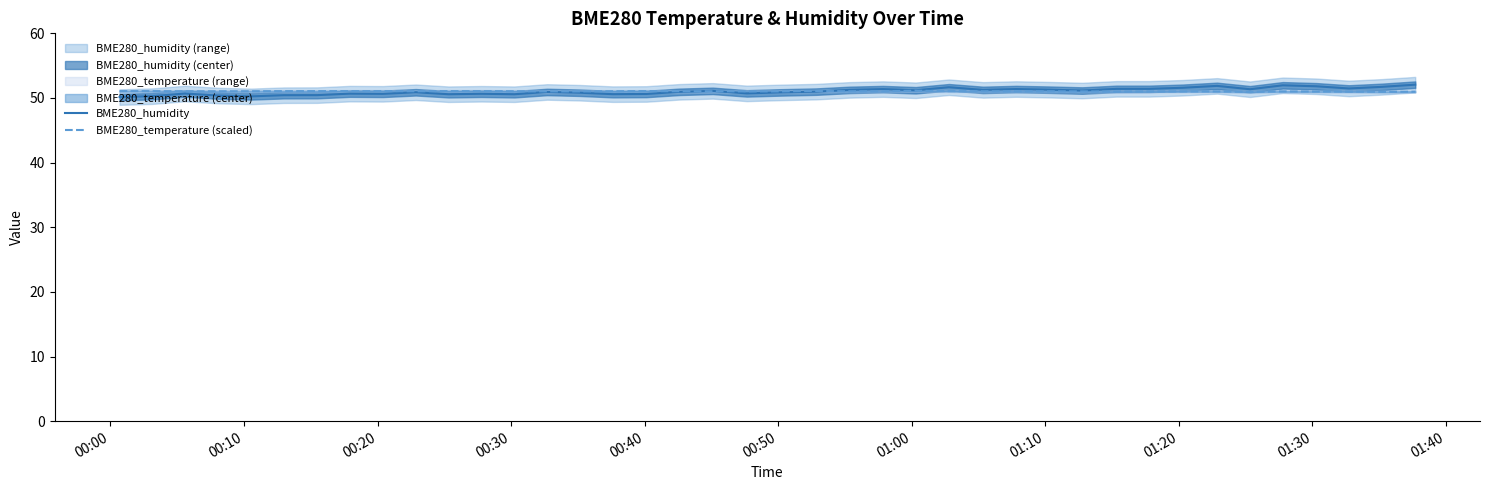

How many interior local peaks does the BME280_temperature (scaled) series have?

4